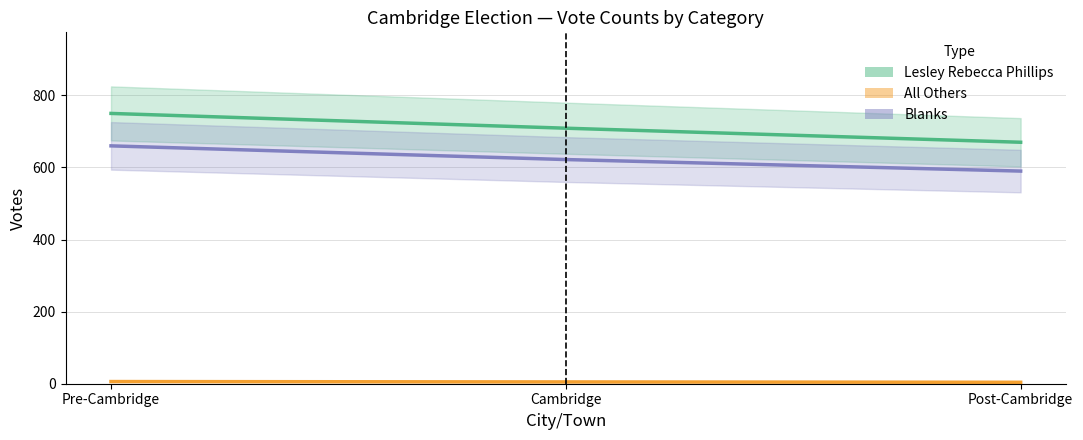

The Lesley Rebecca Phillips series shows 670 at Post-Cambridge. True or false?

True